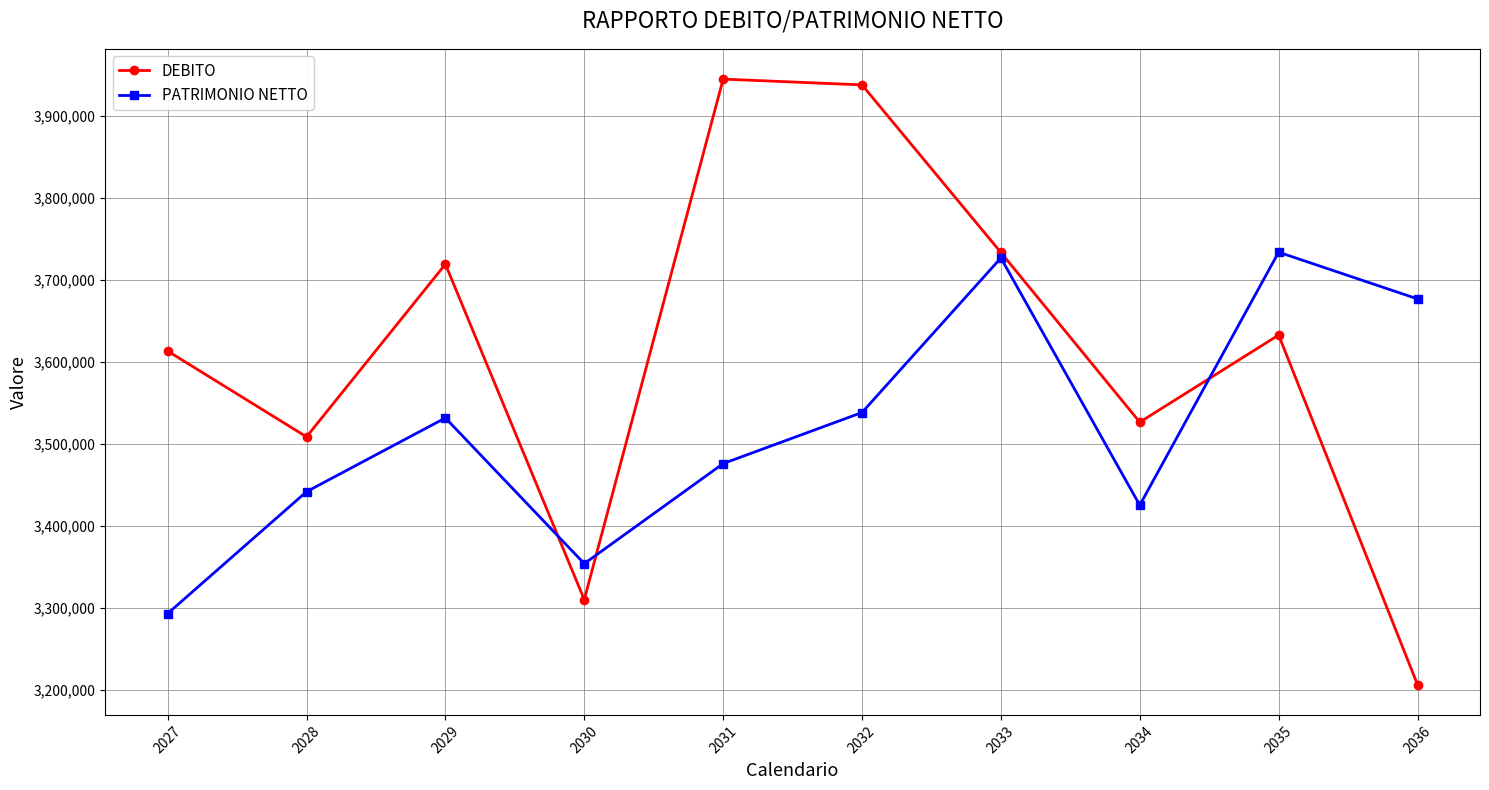

True or false: DEBITO has a value of 1464107 at 2031.

False